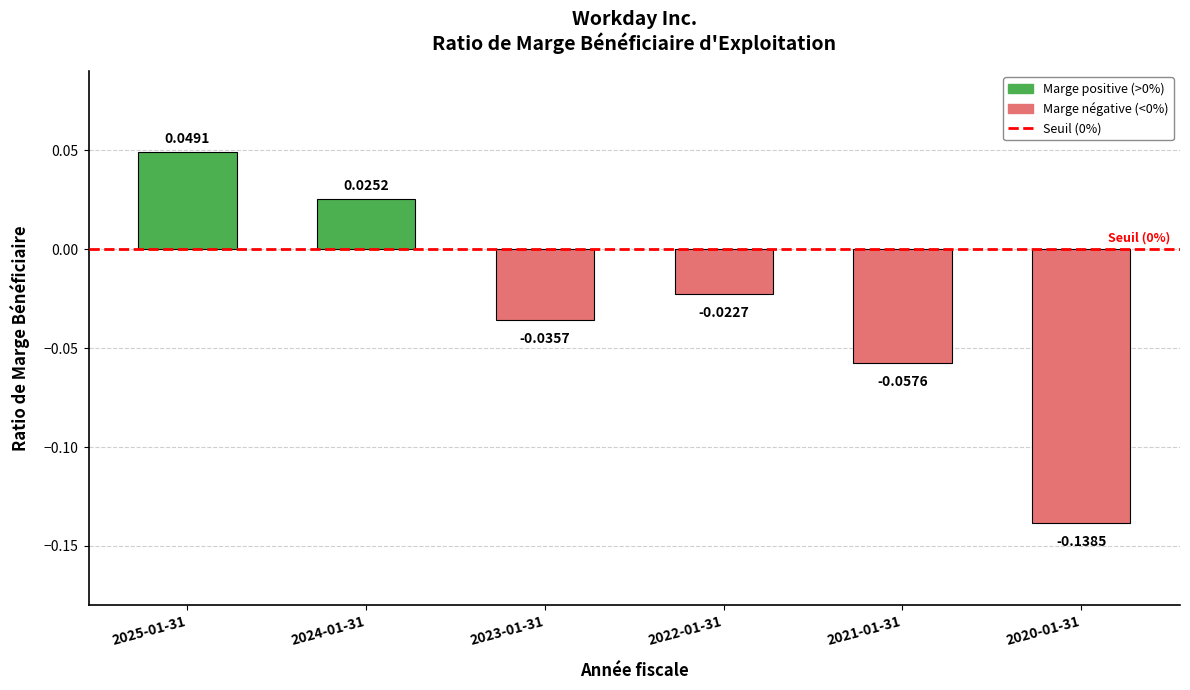

Rank the categories by value from highest to lowest.

2025-01-31, 2024-01-31, 2022-01-31, 2023-01-31, 2021-01-31, 2020-01-31